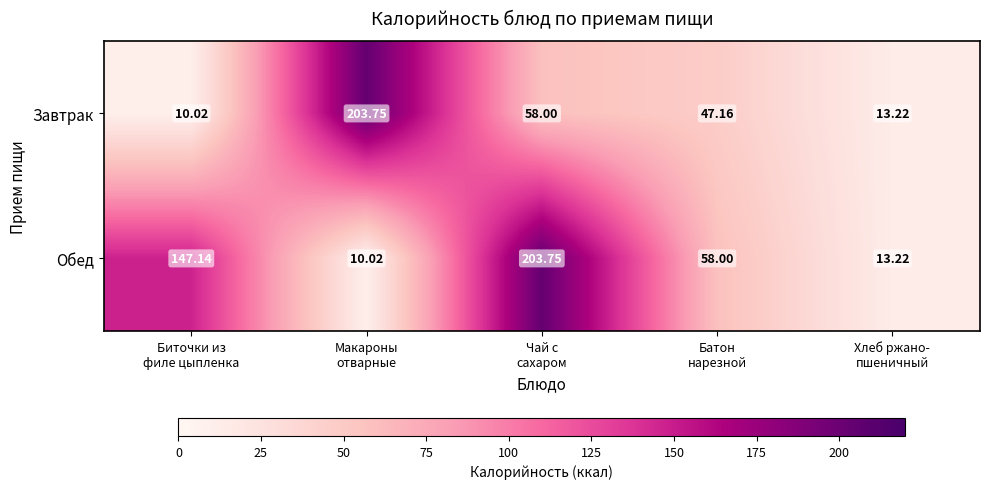

Which series has the largest total across all categories?

Обед